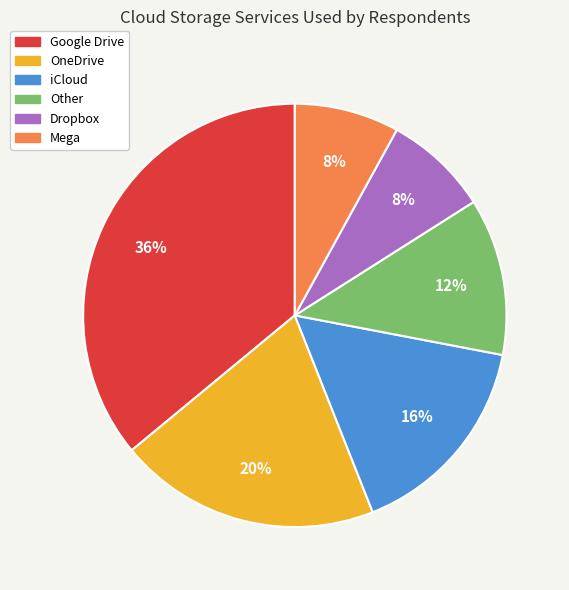

To the nearest percent, what is the average slice percentage?

17%